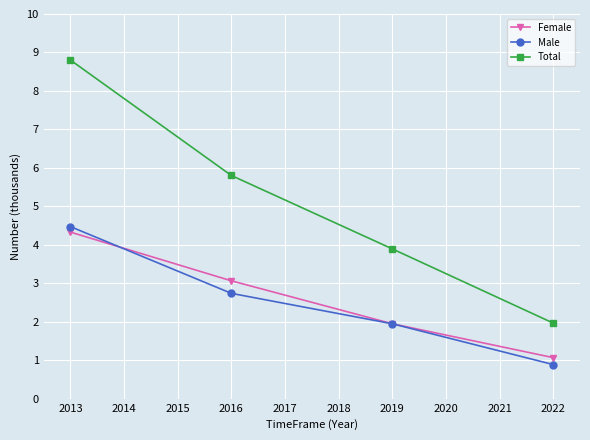

At which category is the sum across all series the highest?

2013